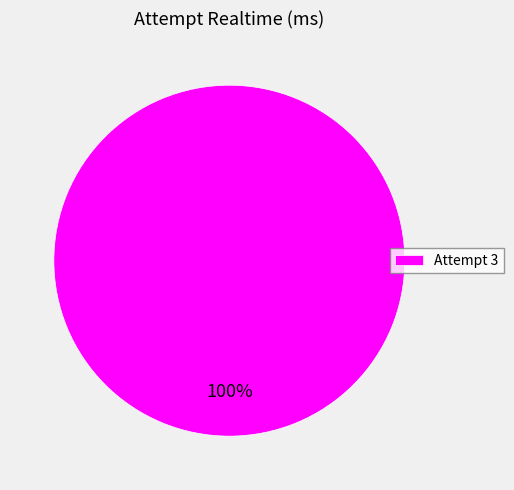

Rank the categories by value from highest to lowest.

Attempt 3